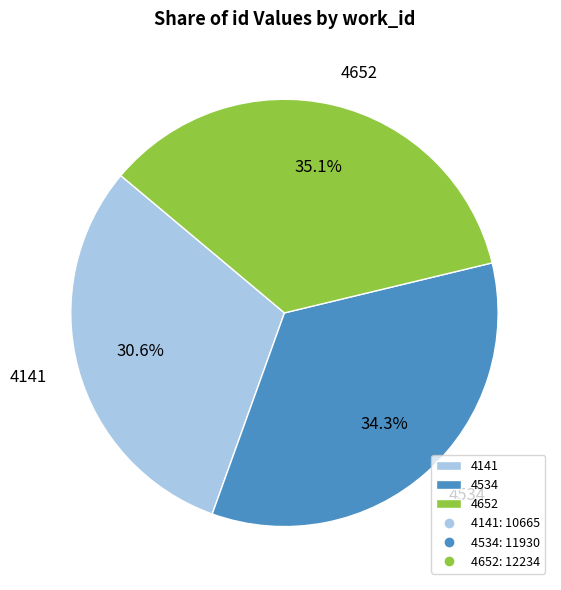

Does 4534 account for over 50% of the chart?

No